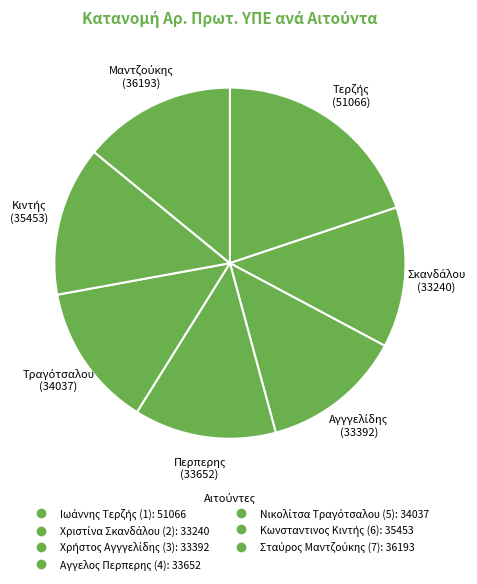

How many segments does this pie chart have?

7